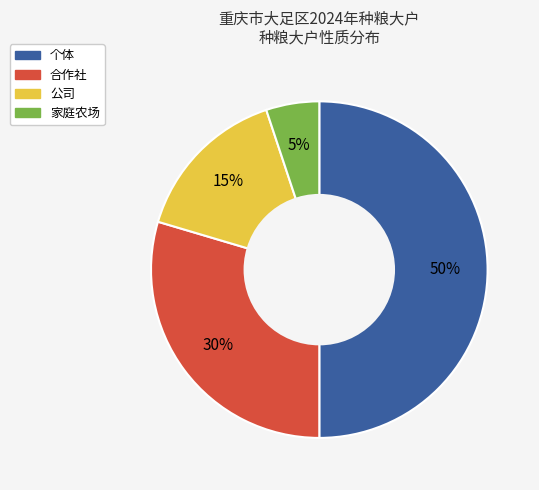

True or false: 公司 accounts for 15% of the total.

True